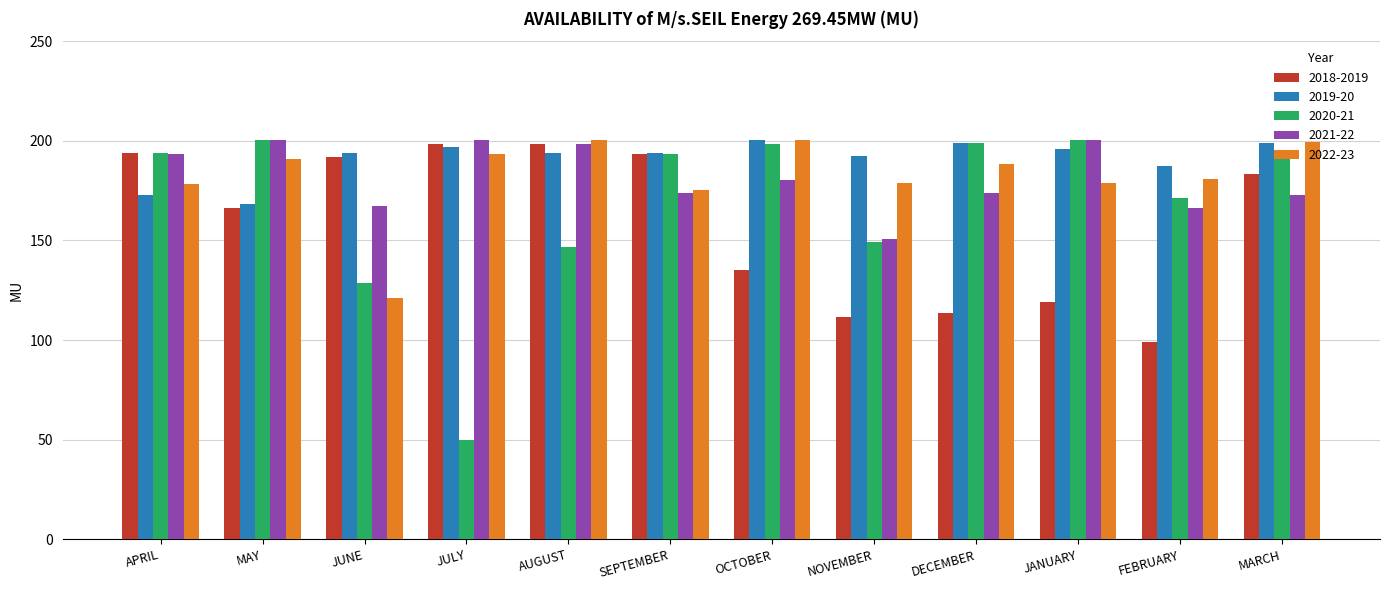

Which series has the largest total across all categories?

2019-20